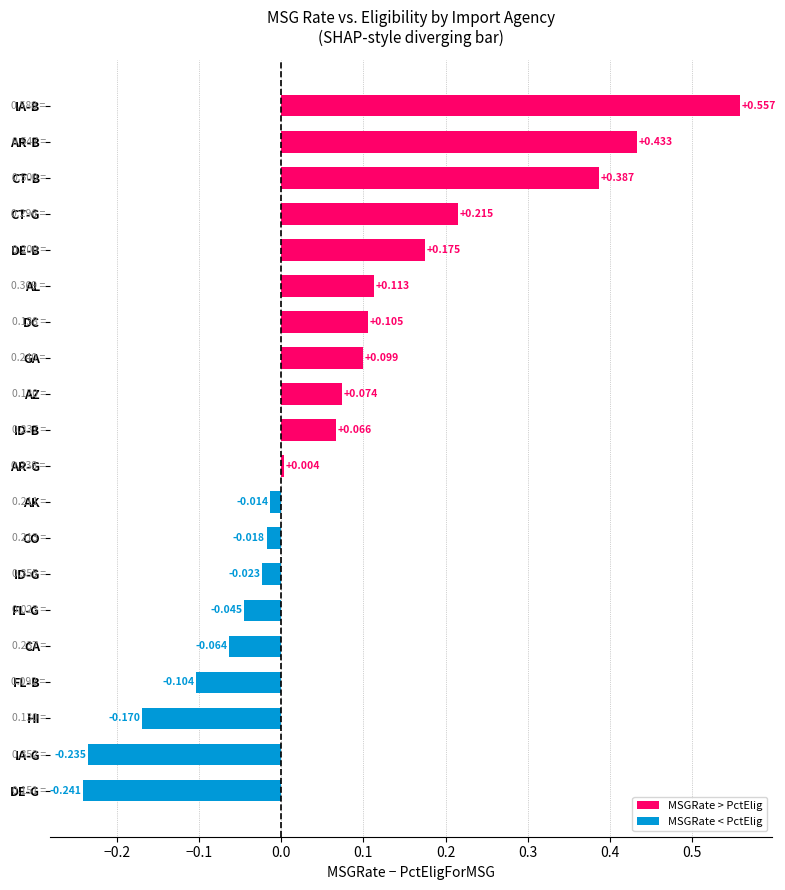

What is the value of the MSGRate bar at the 5th from the left?

0.1